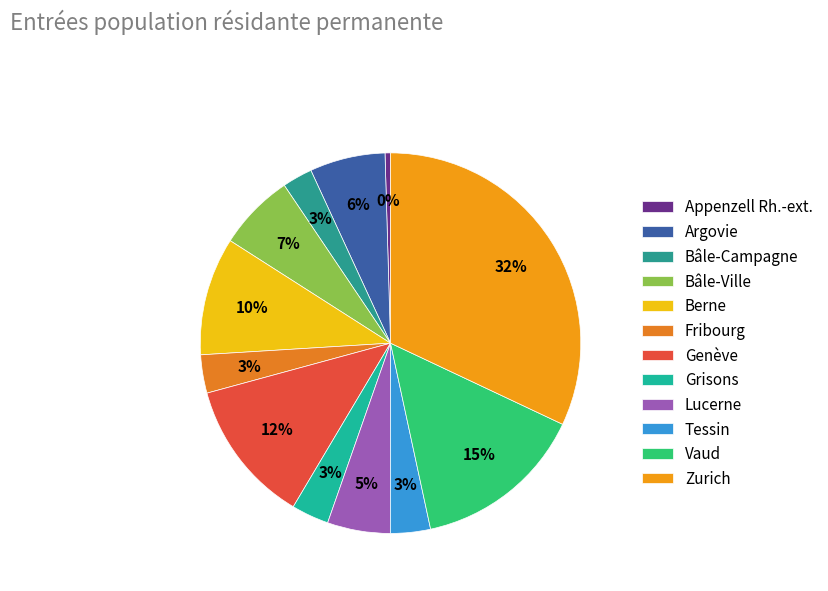

Is Genève the majority of the pie?

No